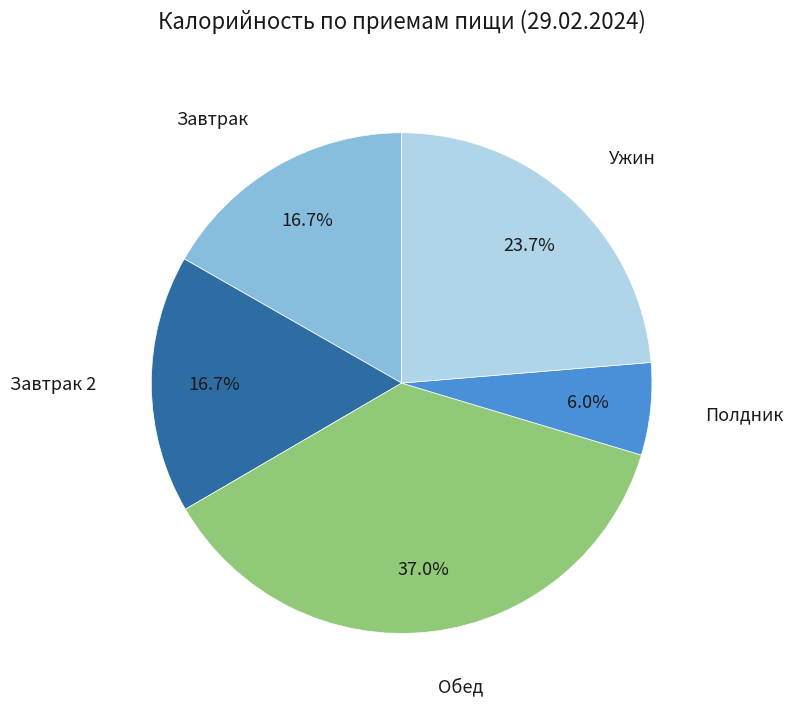

Does any single category account for the majority?

No